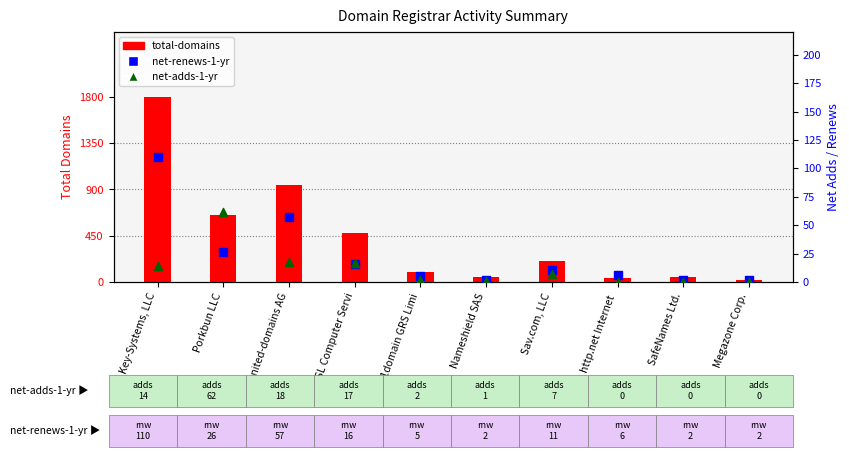

At how many categories does at least one series exceed 935?

2